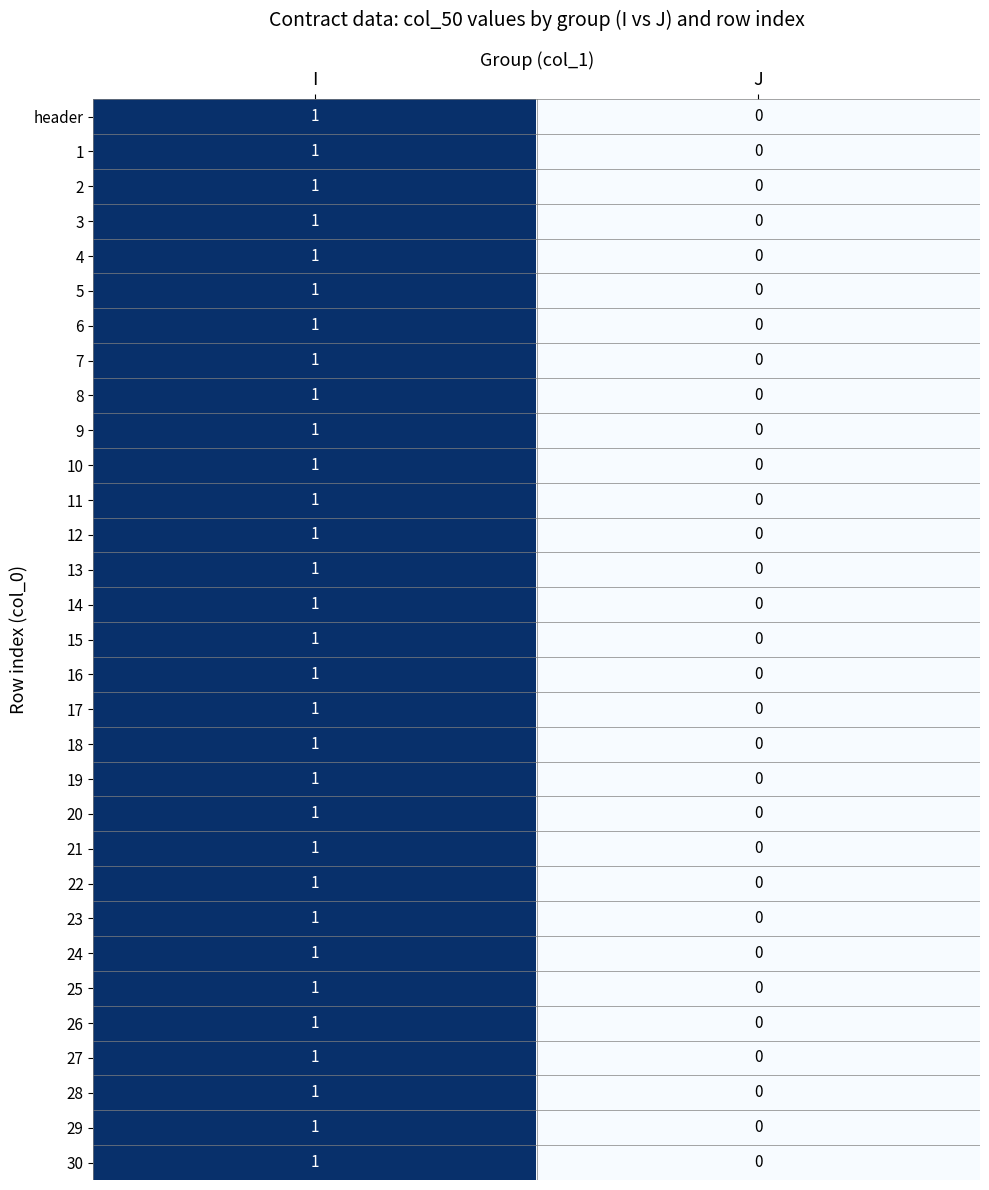

At which label is 16 closest to 0?

J